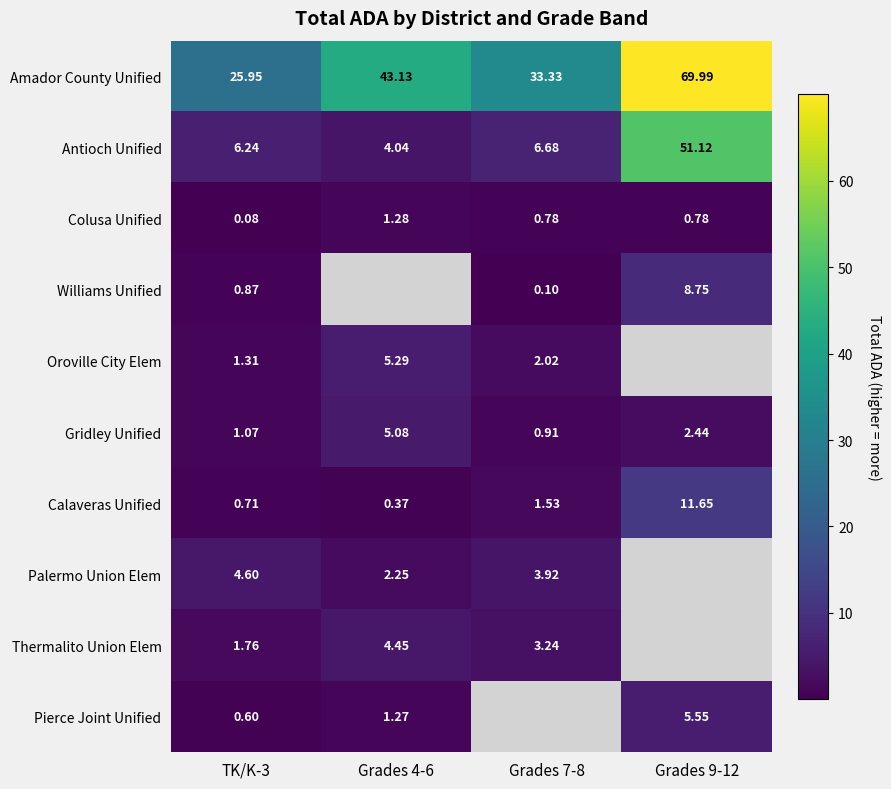

How many data points in Gridley Unified are less than 2?

2